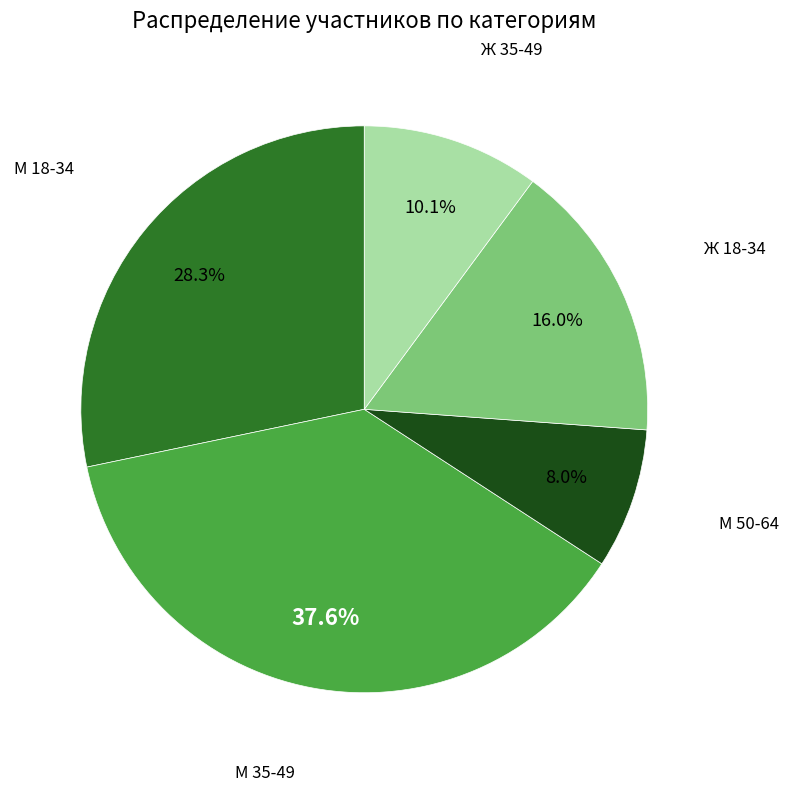

Does any single category account for the majority?

No